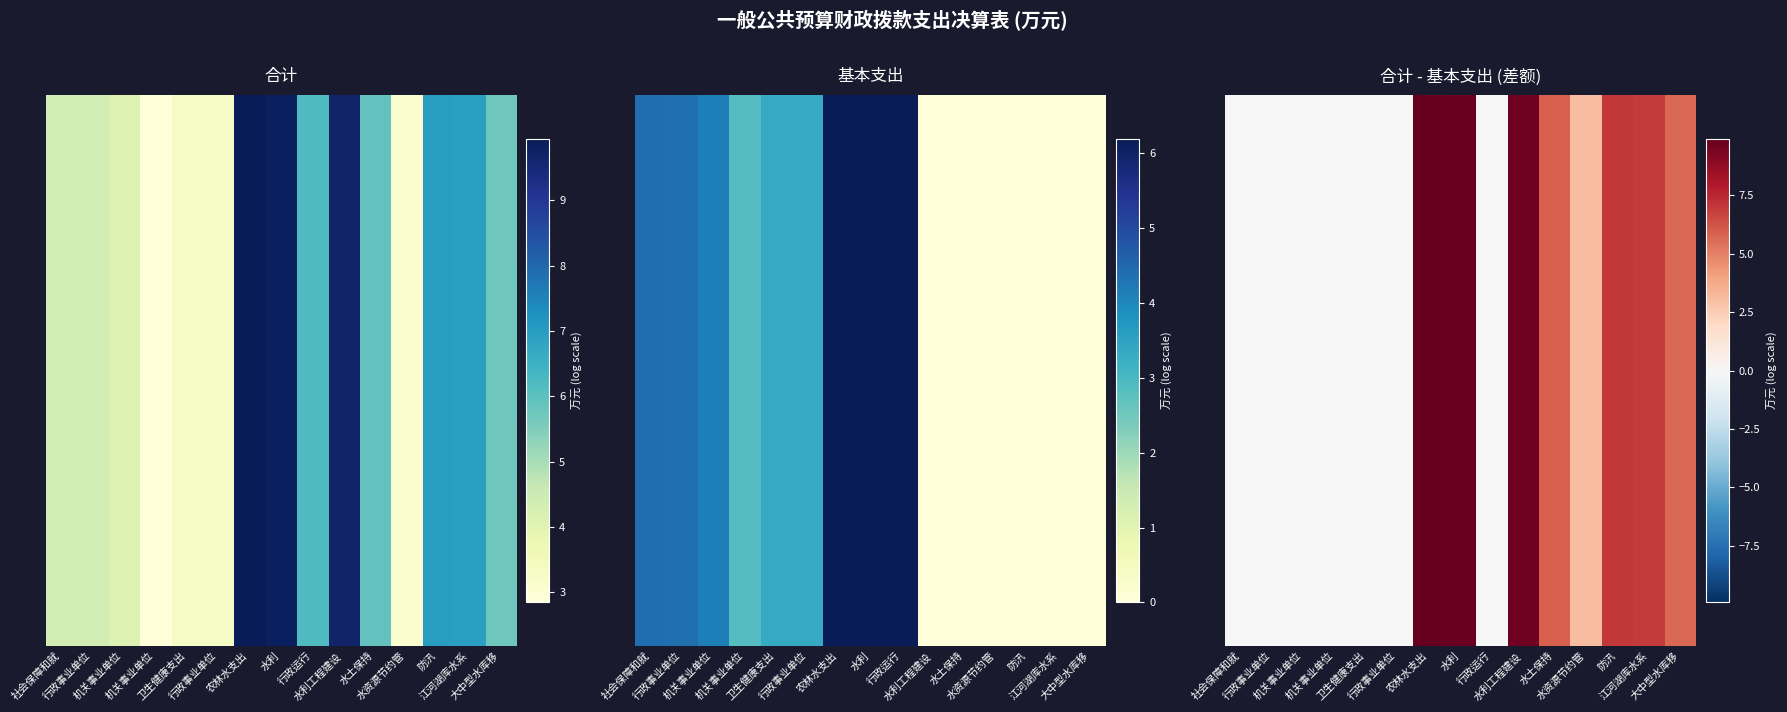

What is the maximum value shown in the chart?

9.9